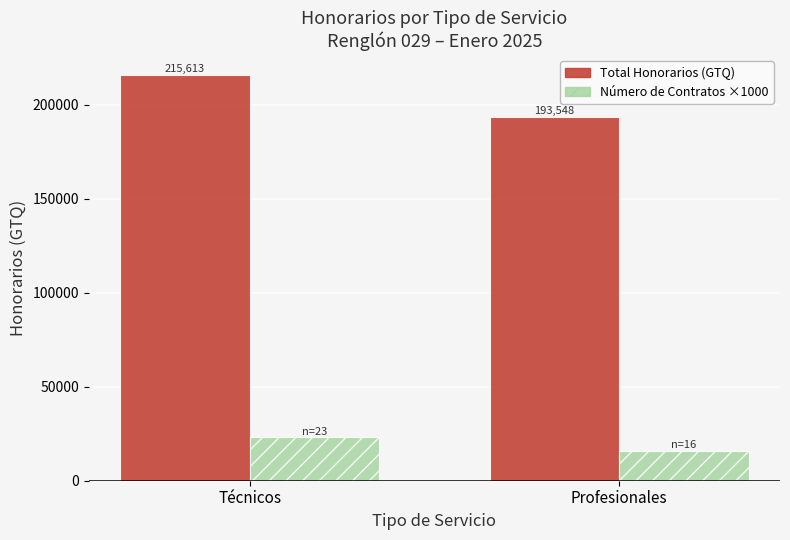

Which category has the highest value across all series?

Técnicos